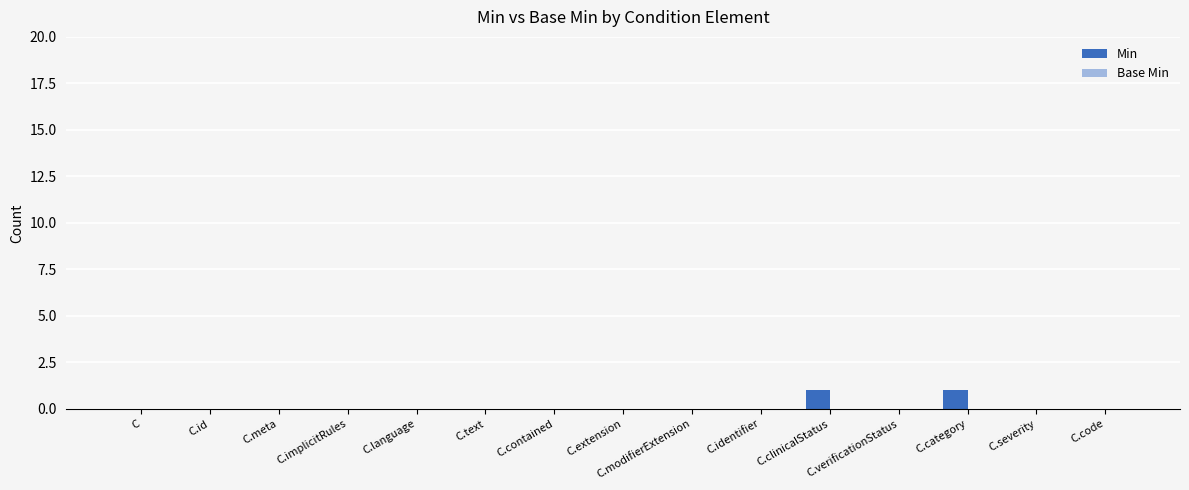

Between C.category and C.verificationStatus, which is larger?

C.category